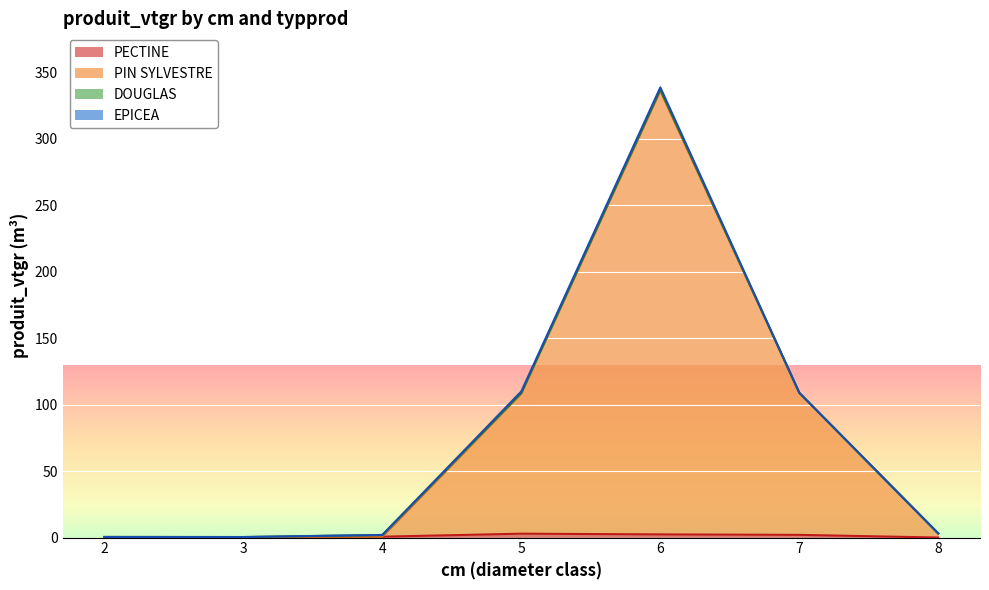

How many lines are shown in the chart?

4